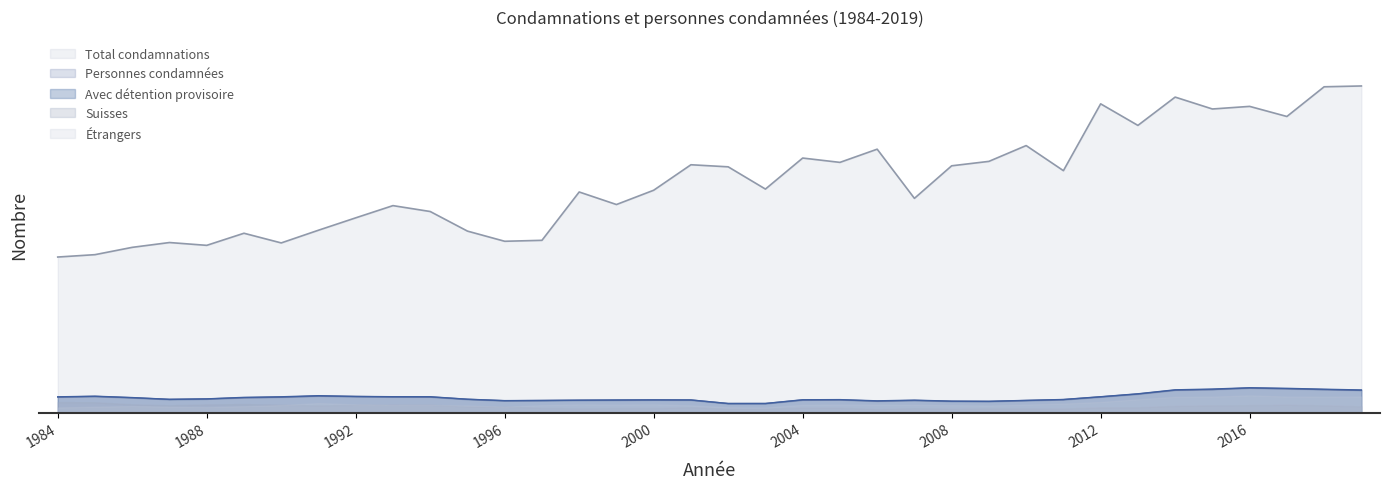

Reading left to right, what are all the values shown in this chart?

Total condamnations: 334.1	339.2	354.9	365.2	359.2	385.2	364.4	391.7	418.3	444.6	431.9	389.8	367.9	370.0	473.9	446.9	477.6	532.4	527.9	480.1	546.8	537.5	565.8	460.1	530.1	539.6	573.5	519.6	663.2	616.9	677.7	652.1	657.8	636.0	699.9	701.6
Avec detention provisoire: 33.8	35.1	32.1	28.4	29.4	32.6	33.9	36.2	34.6	34.0	34.0	28.6	25.6	25.9	26.6	27.0	27.2	27.1	19.4	19.4	27.4	27.8	25.1	26.6	24.4	24.1	26.1	28.1	34.0	40.2	48.8	50.5	53.2	52.0	50.1	48.5
Personnes condamnees total: 33.3	34.6	31.8	28.2	29.1	31.9	33.0	35.5	34.4	33.6	33.5	28.4	25.3	25.9	26.4	26.6	27.1	26.9	19.4	19.4	27.0	27.3	24.6	26.0	24.2	23.9	25.9	27.8	33.6	39.8	48.1	49.5	52.8	51.1	49.4	47.6